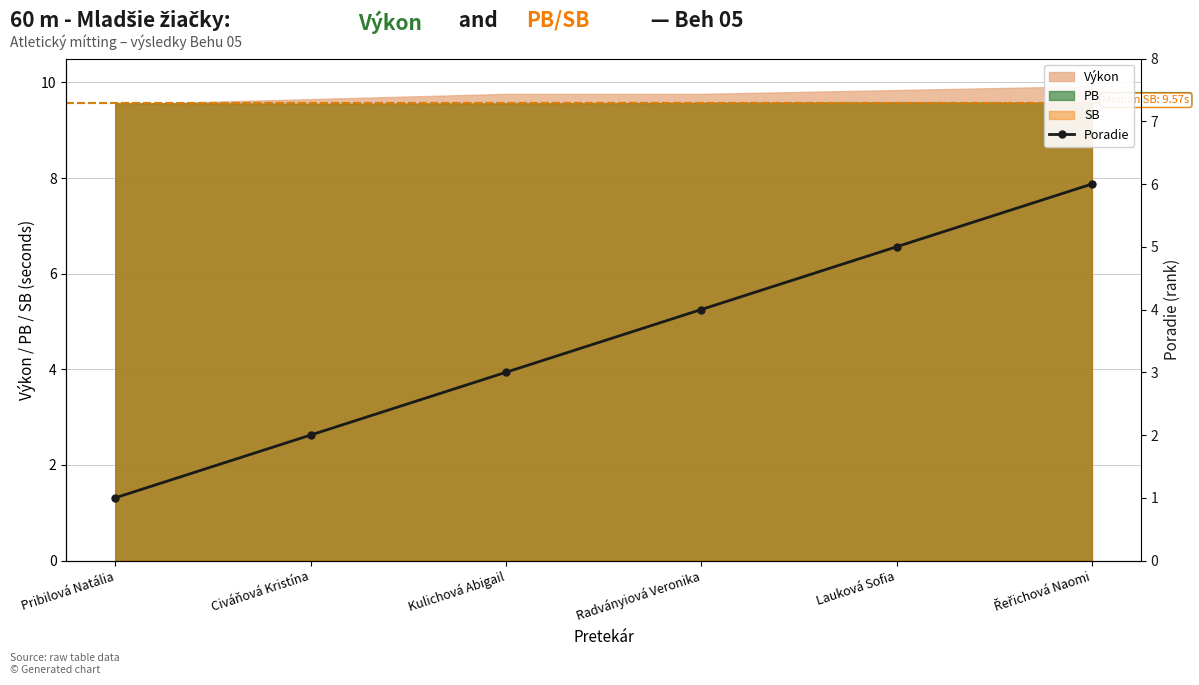

Reading left to right, extract all data points from this chart.

1	2	3	4	5	6